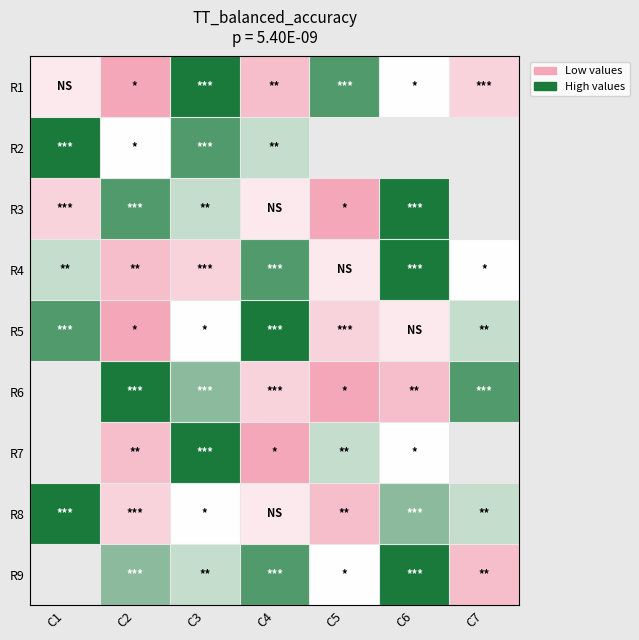

How many values in the R8 series are below 5?

3